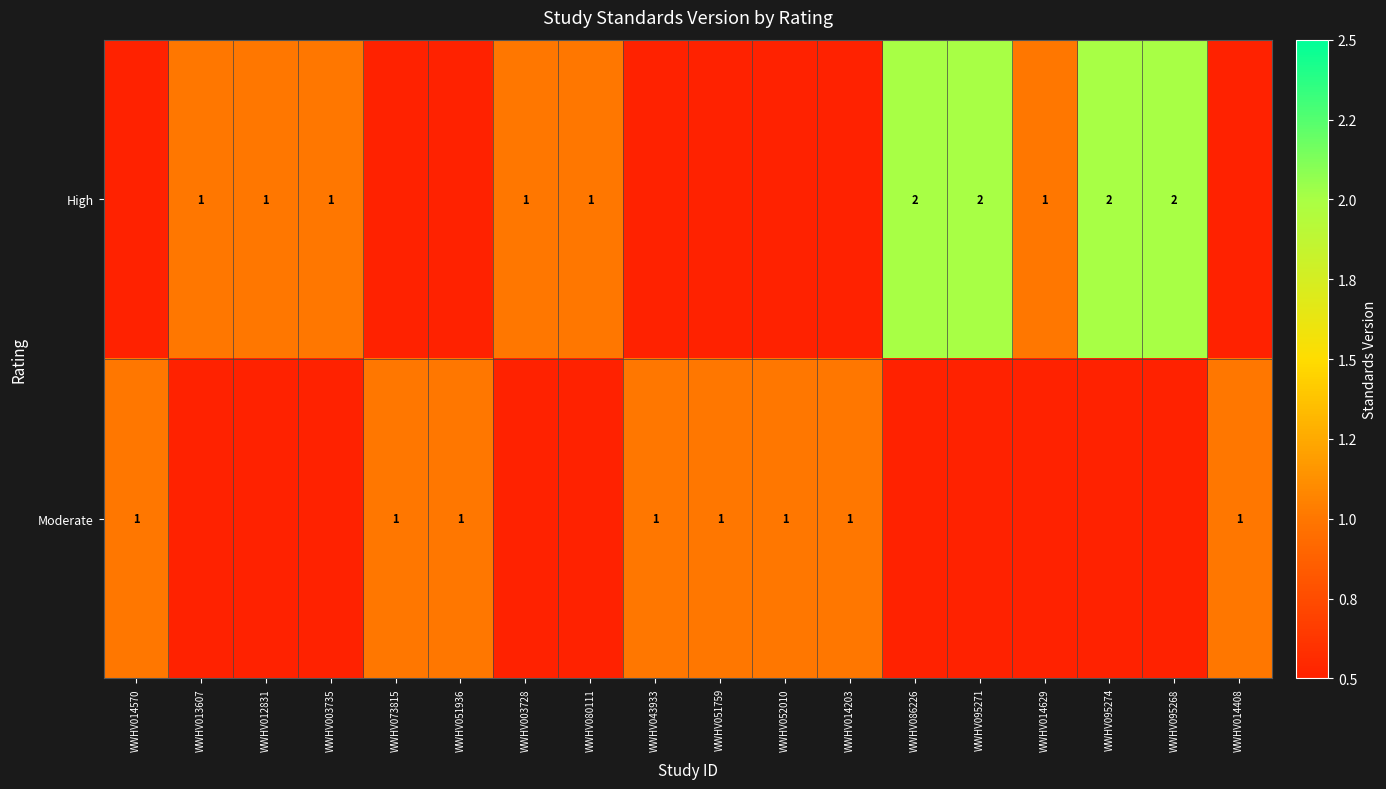

The Moderate series shows 1 at WWHV051759. True or false?

True